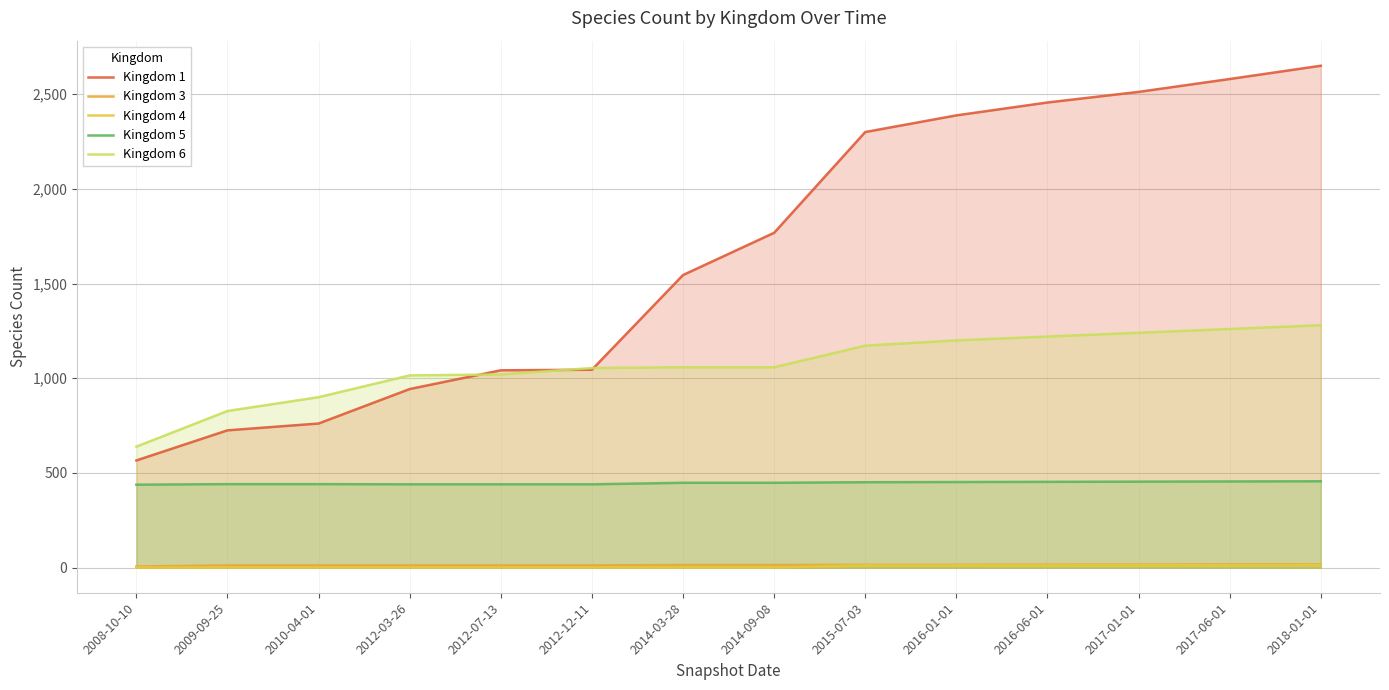

What is the value of the Kingdom 6 point at the 11th from the left?

1220